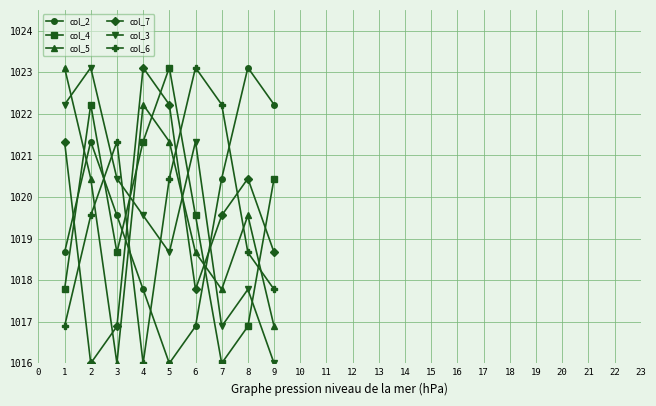

How many lines are shown in the chart?

6